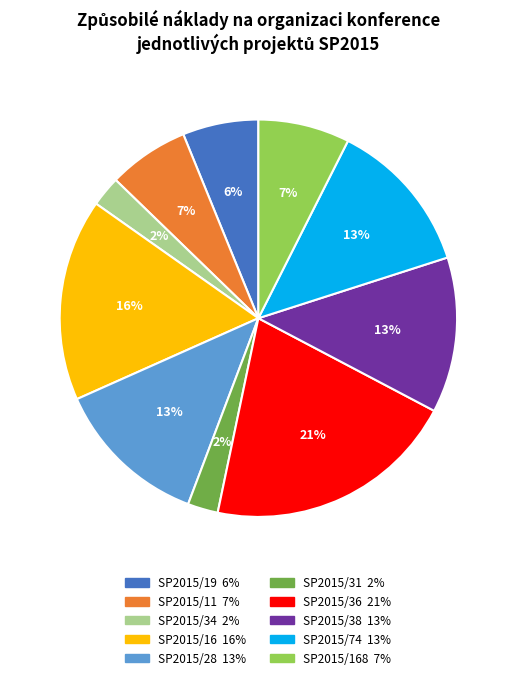

Does any single category account for the majority?

No